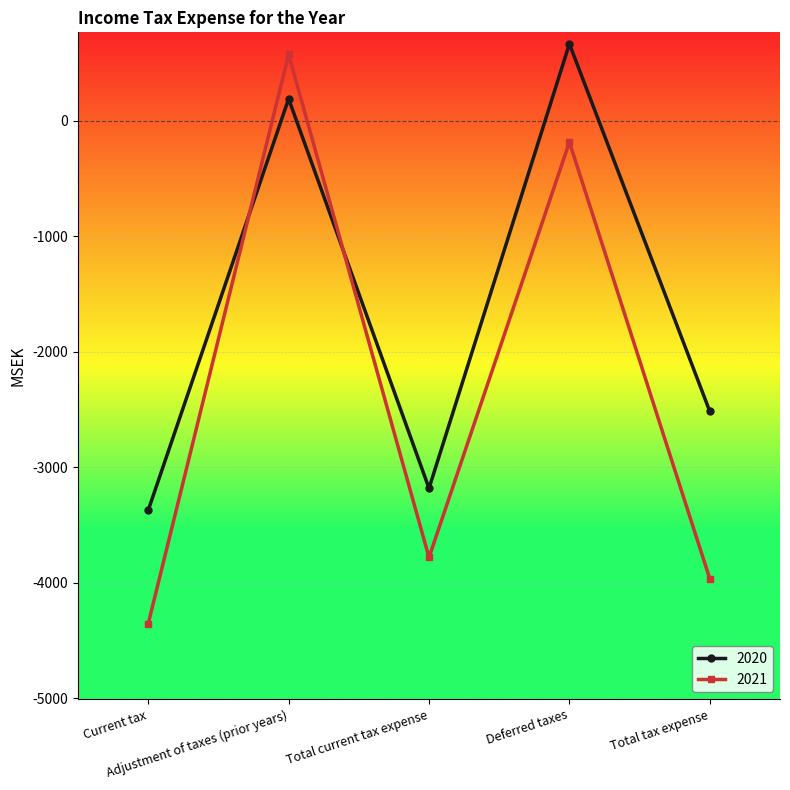

What is the difference between the highest and lowest values at Adjustment of taxes (prior years)?

384